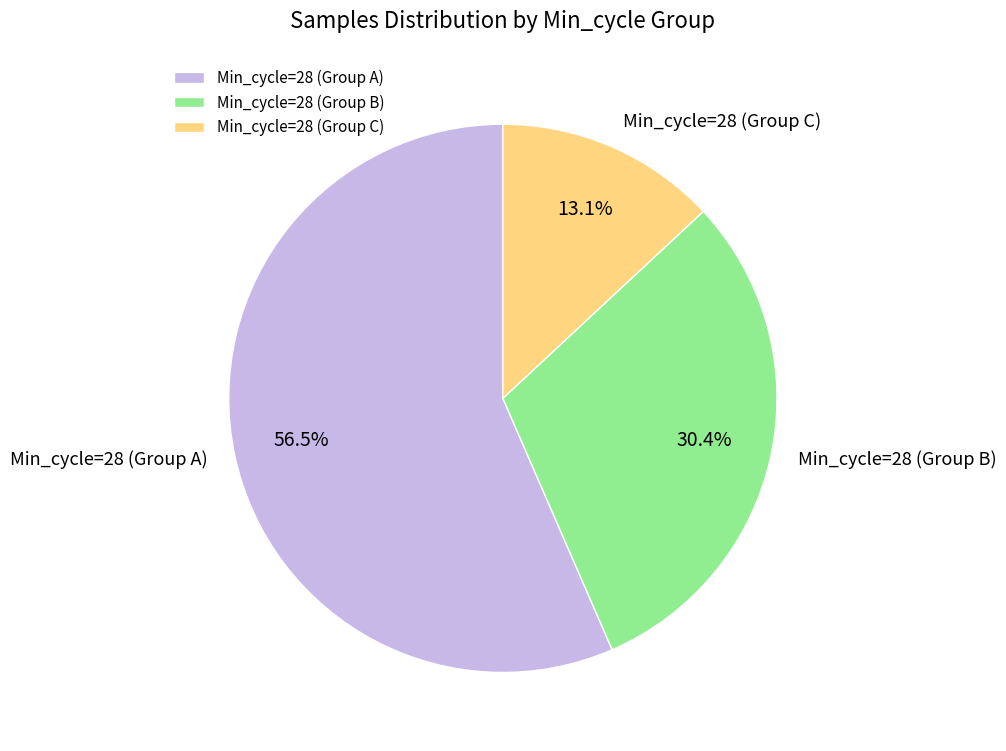

What is the majority slice?

Min_cycle=28 (Group A)